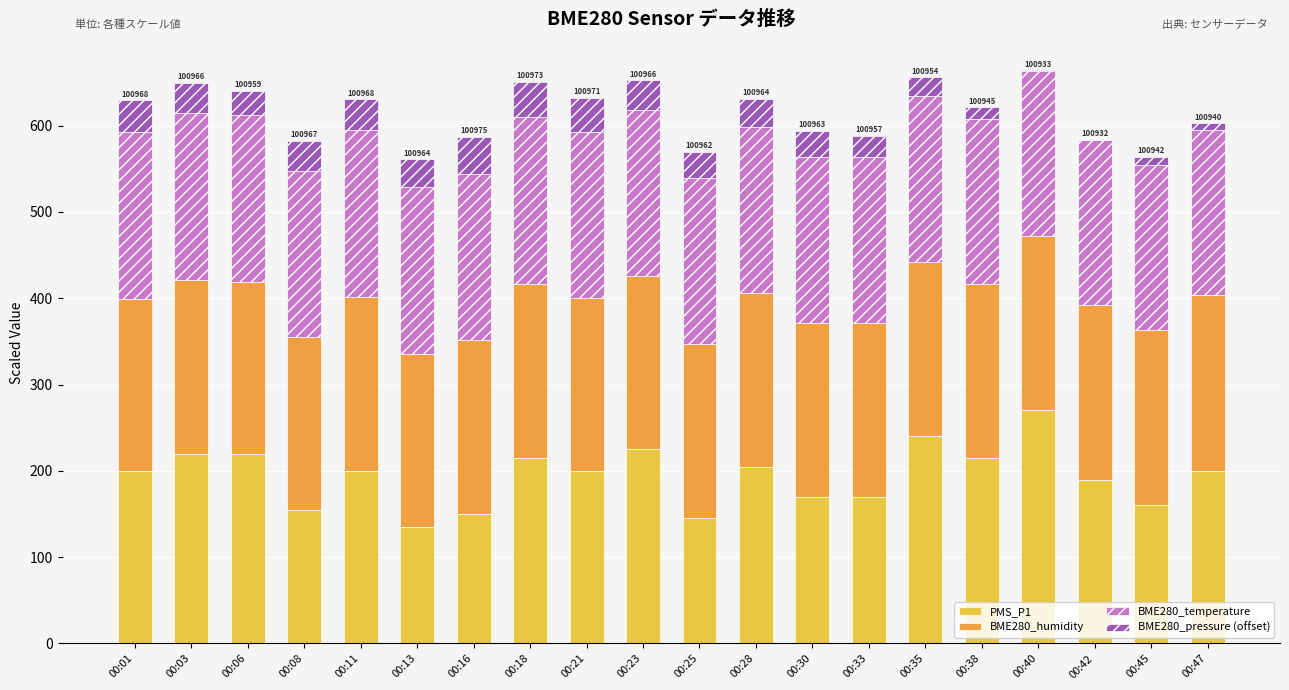

At which label does PMS_P1 reach its peak?

00:40